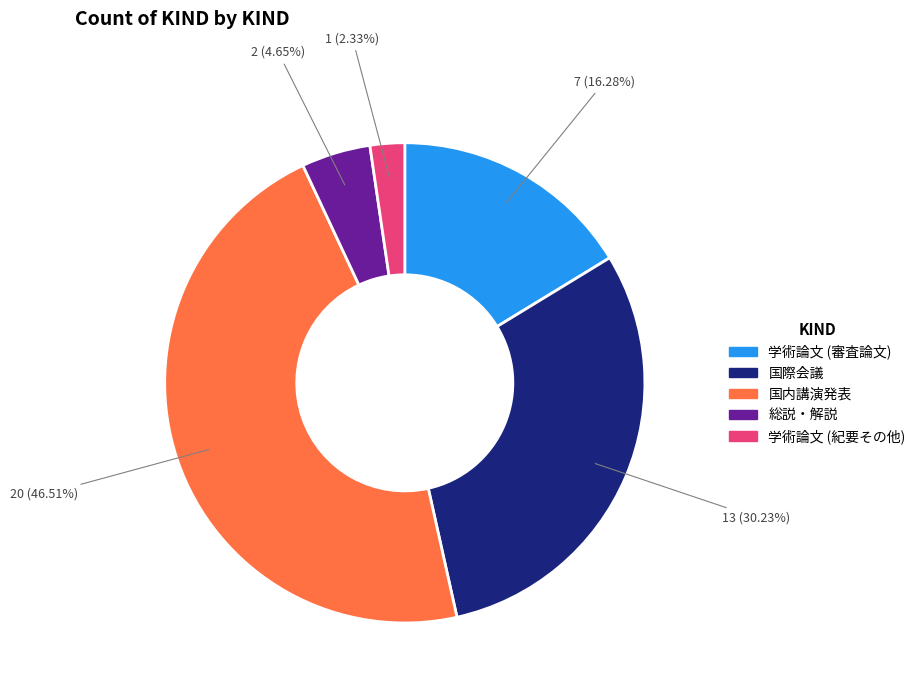

Does any single category account for the majority?

No